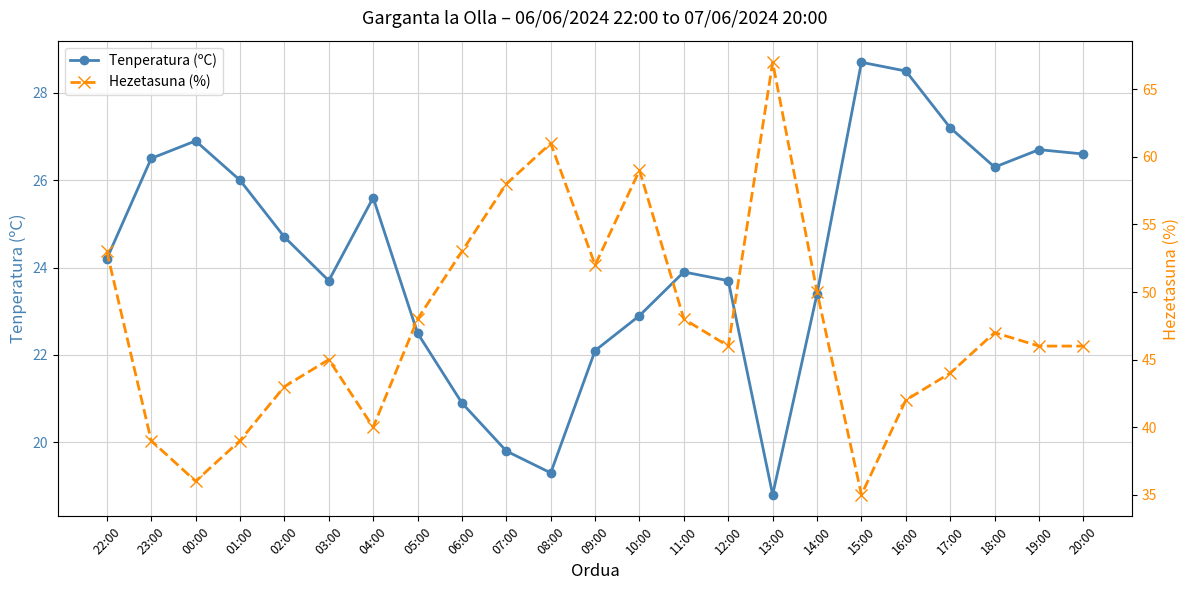

At which category is the sum across all series the highest?

13:00